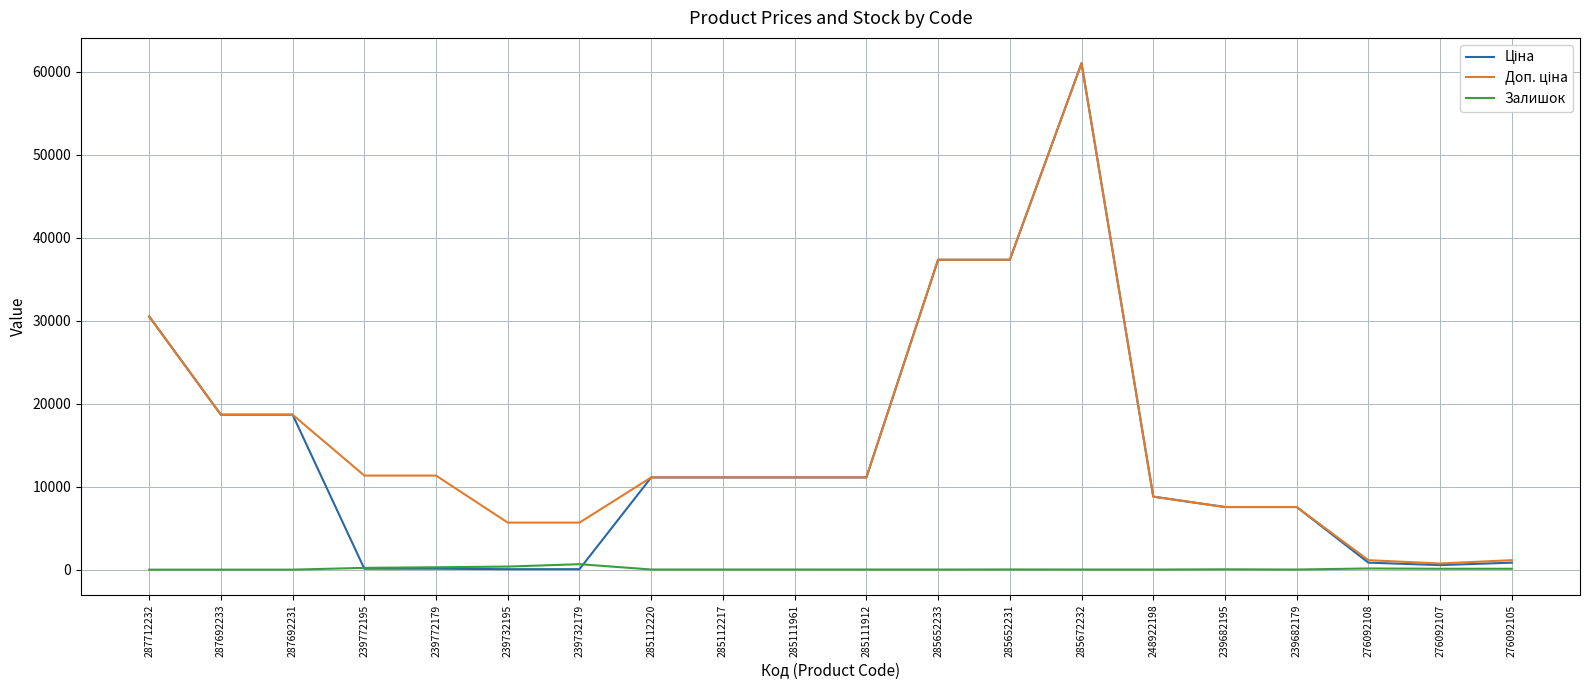

What is the maximum value shown in the chart?

61024.7